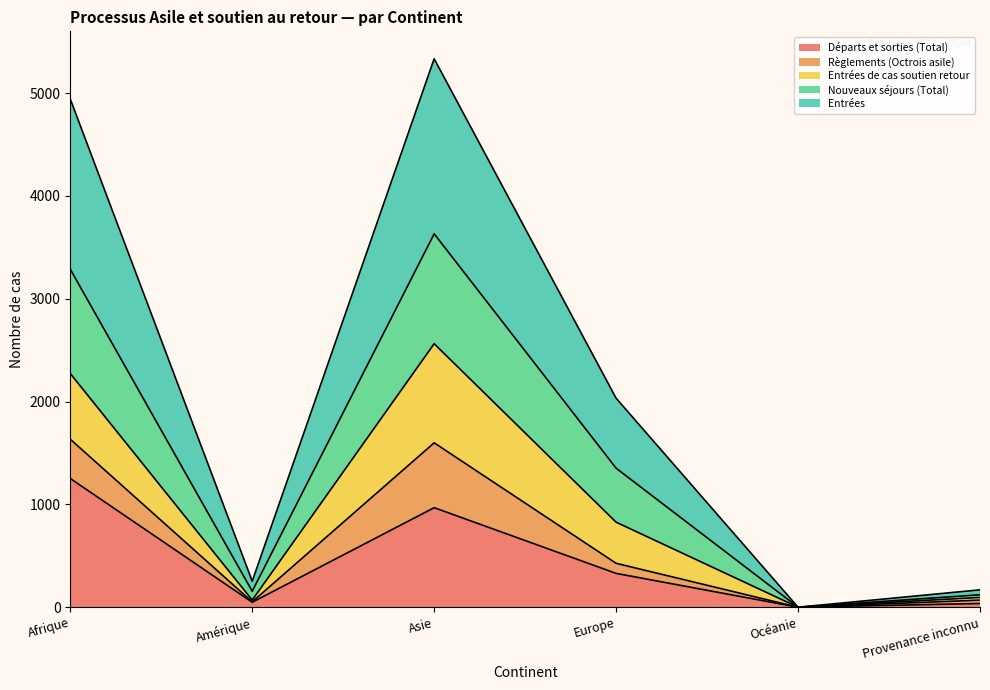

What is the maximum value for Départs et sorties (Total)?

1252